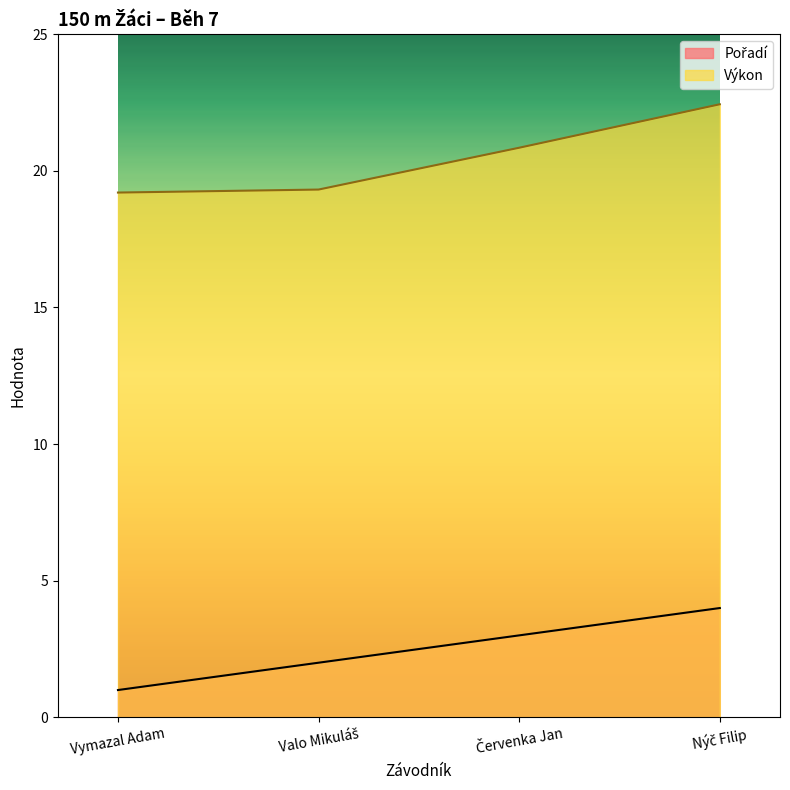

What is the label of the 2nd point from the right?

Červenka Jan